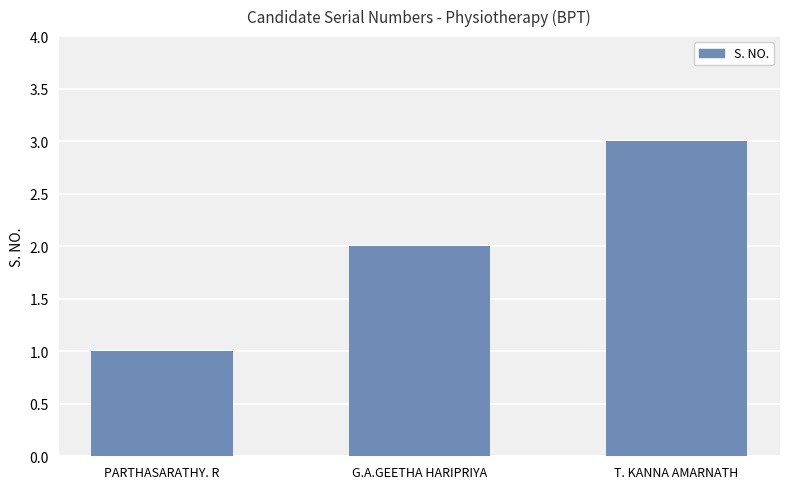

Between PARTHASARATHY. R and G.A.GEETHA HARIPRIYA, which is larger?

G.A.GEETHA HARIPRIYA